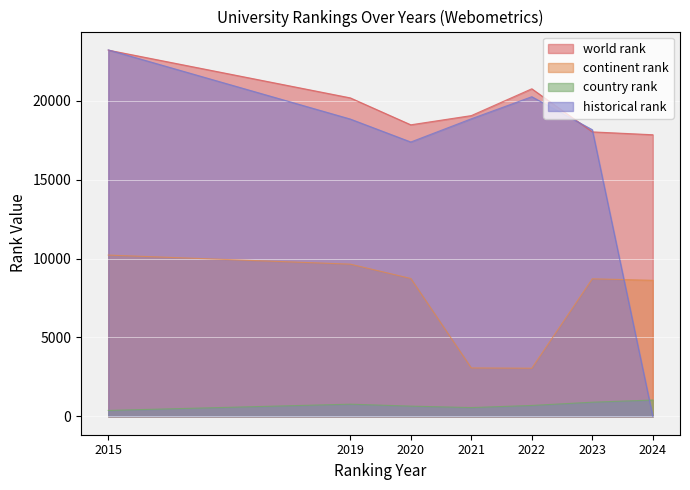

Between 2021 and 2019, which is larger?

2019